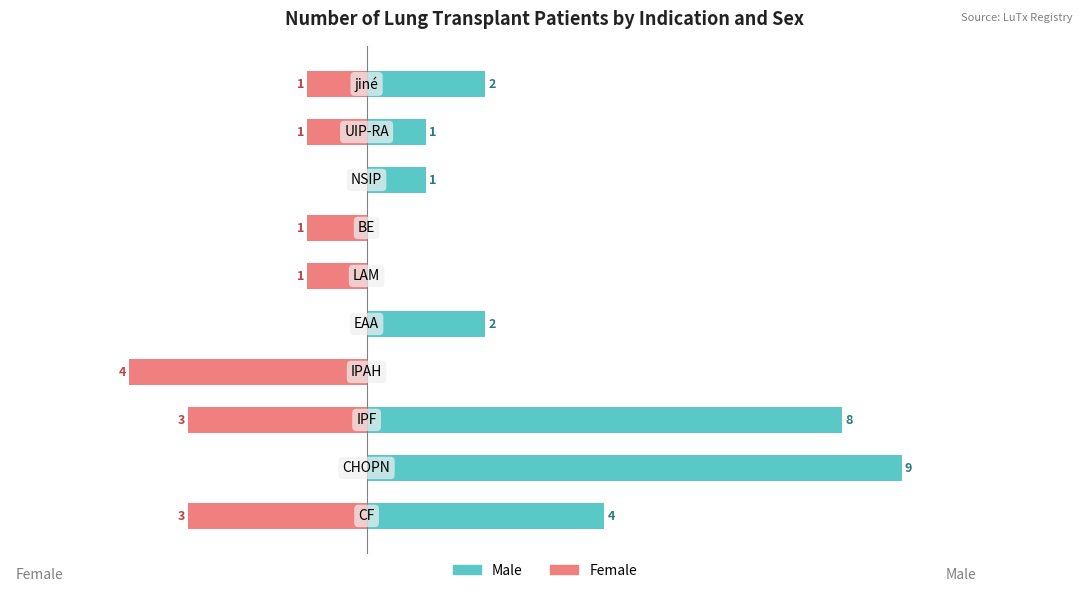

How many groups of bars are there?

10